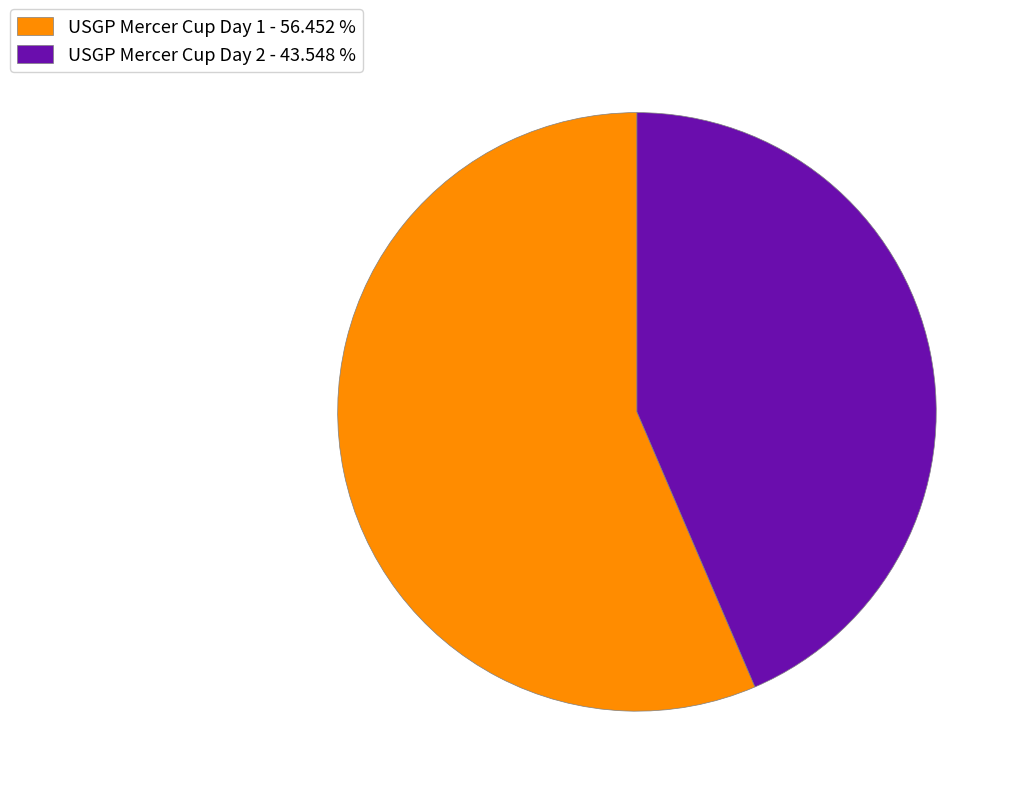

How many segments does this pie chart have?

2